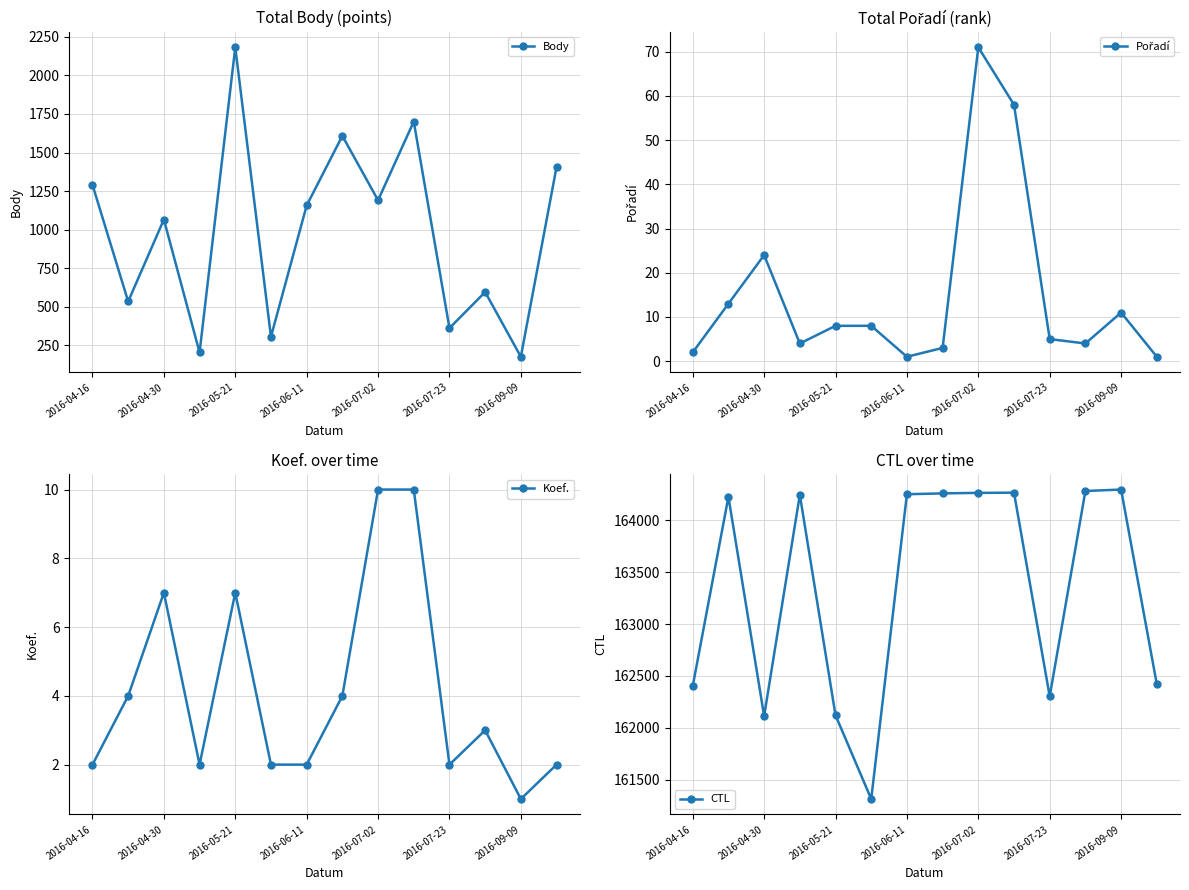

How many lines are shown in the chart?

4